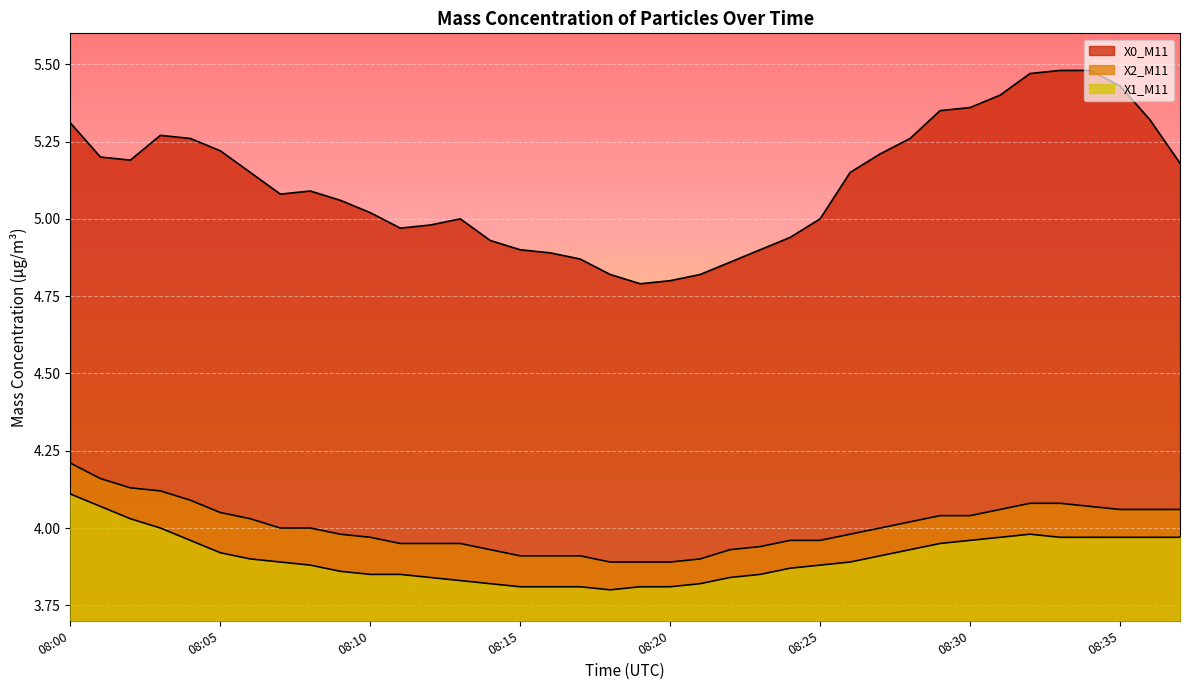

True or false: X2_M11 and X1_M11 cross at least once.

False